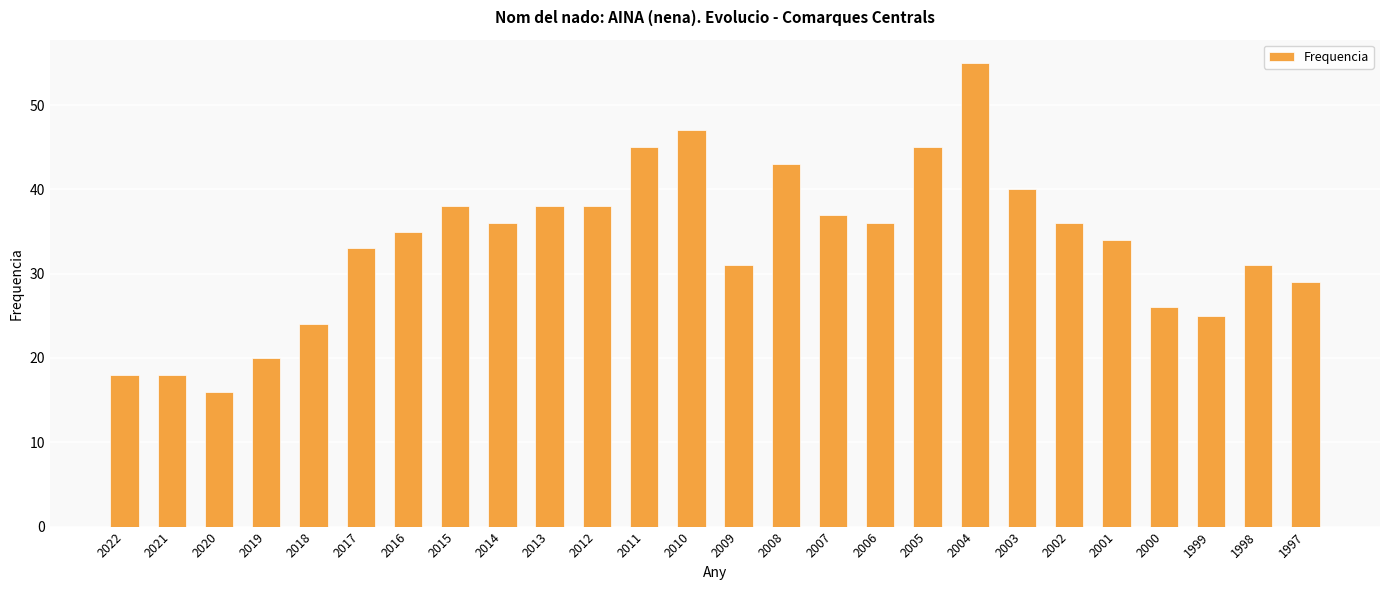

True or false: the data shows 29 at 1997.

True